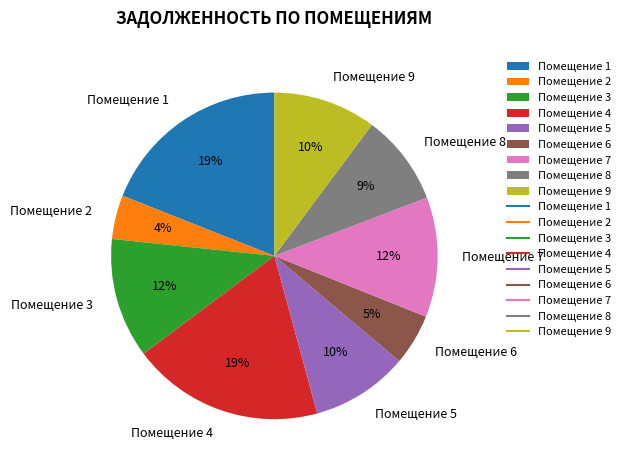

To the nearest percent, what is the average slice percentage?

11%